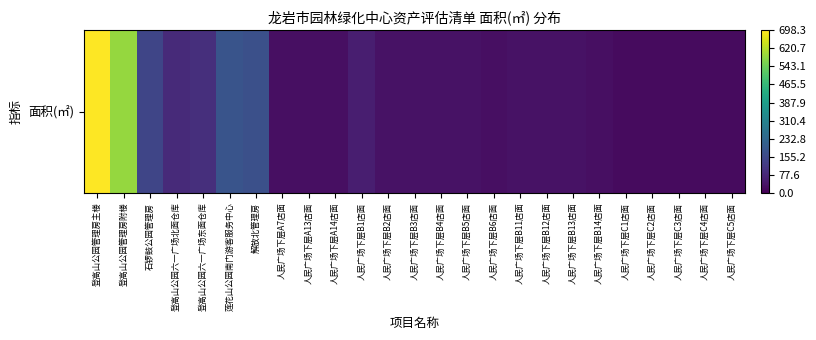

List the labels in order of value, smallest first.

人民广场下层C1店面, 人民广场下层C2店面, 人民广场下层C3店面, 人民广场下层C4店面, 人民广场下层C5店面, 人民广场下层B14店面, 人民广场下层A7店面, 人民广场下层A13店面, 人民广场下层A14店面, 人民广场下层B6店面, 人民广场下层B2店面, 人民广场下层B3店面, 人民广场下层B4店面, 人民广场下层B5店面, 人民广场下层B11店面, 人民广场下层B12店面, 人民广场下层B13店面, 人民广场下层B1店面, 登高山公园六一广场北面仓库, 登高山公园六一广场东面仓库, 石锣鼓公园管理房, 解放北管理房, 莲花山公园南门游客服务中心, 登高山公园管理房附楼, 登高山公园管理房主楼